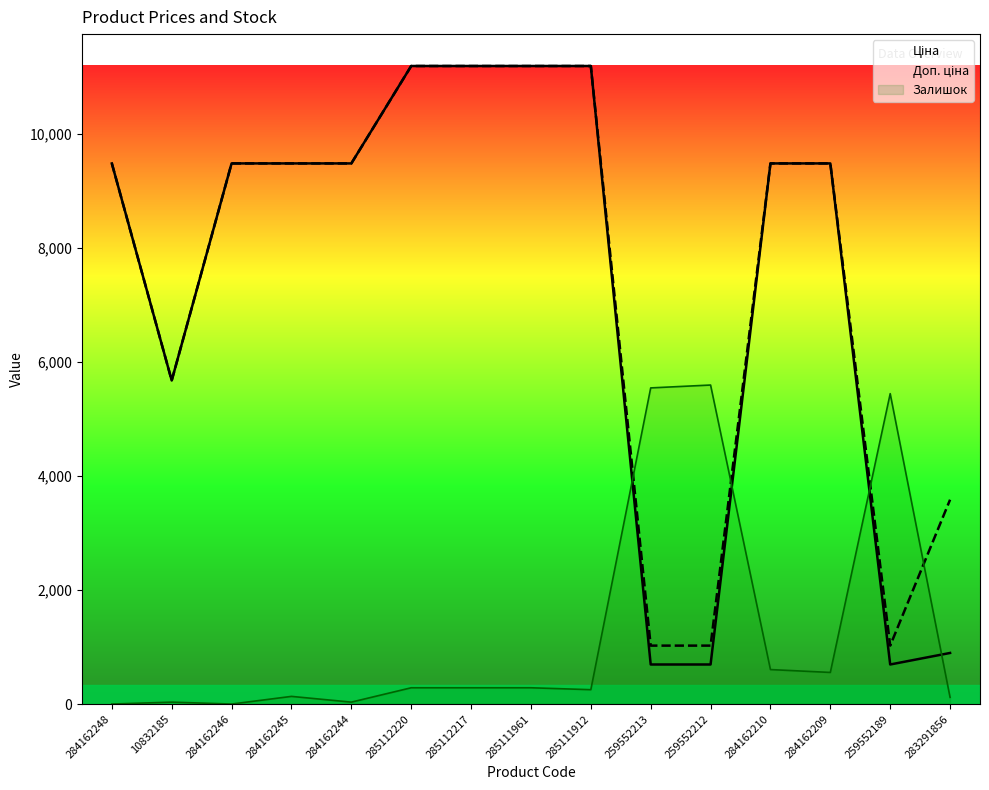

Rank the series at 284162244 from highest to lowest value.

Ціна, Доп. ціна, Залишок